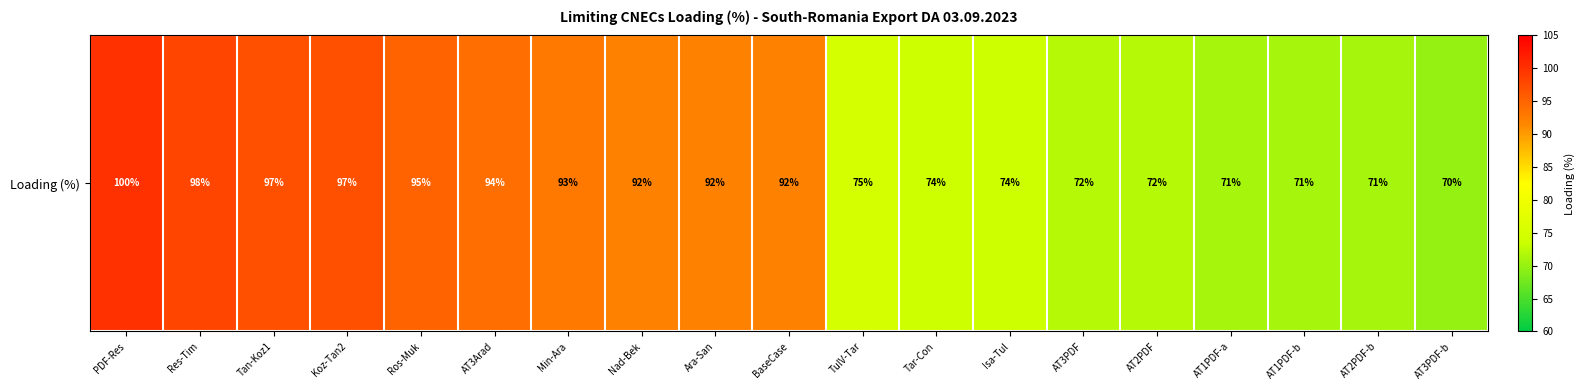

What is the sum of the values at BaseCase and Ros-Muk?

187